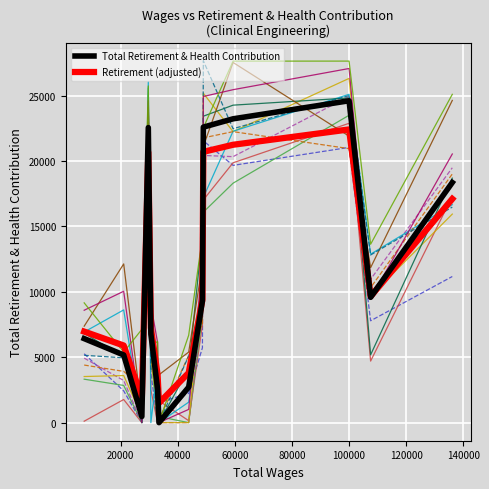

Which series has the largest range (max minus min)?

Total Retirement & Health Contribution